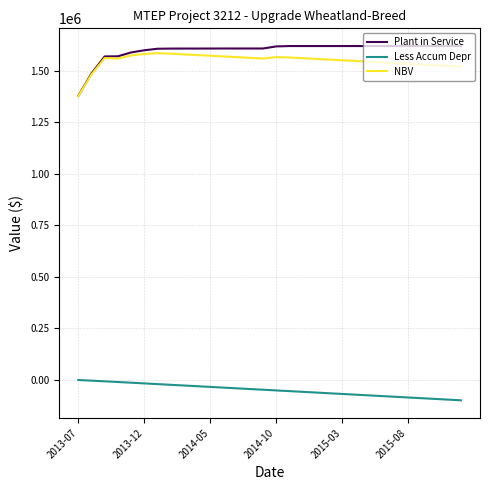

How many values in the Less Accum Depr series are below -48637?

16